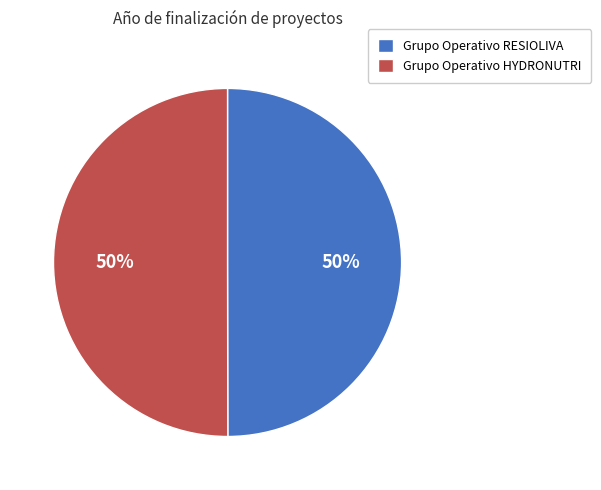

Count the number of slices in the pie.

2